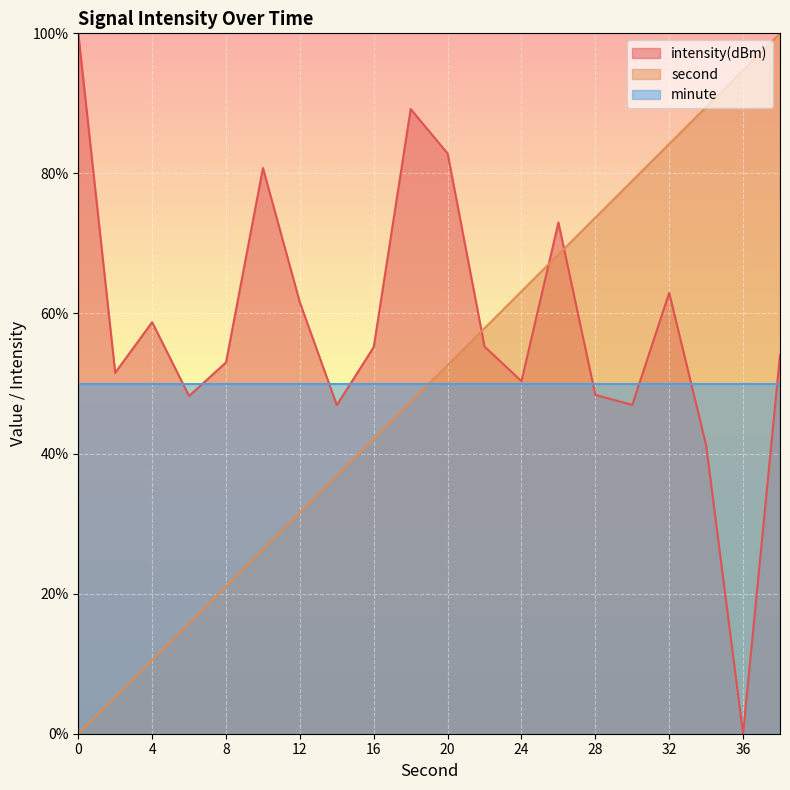

Which series changed the most between 4 and 30?

second